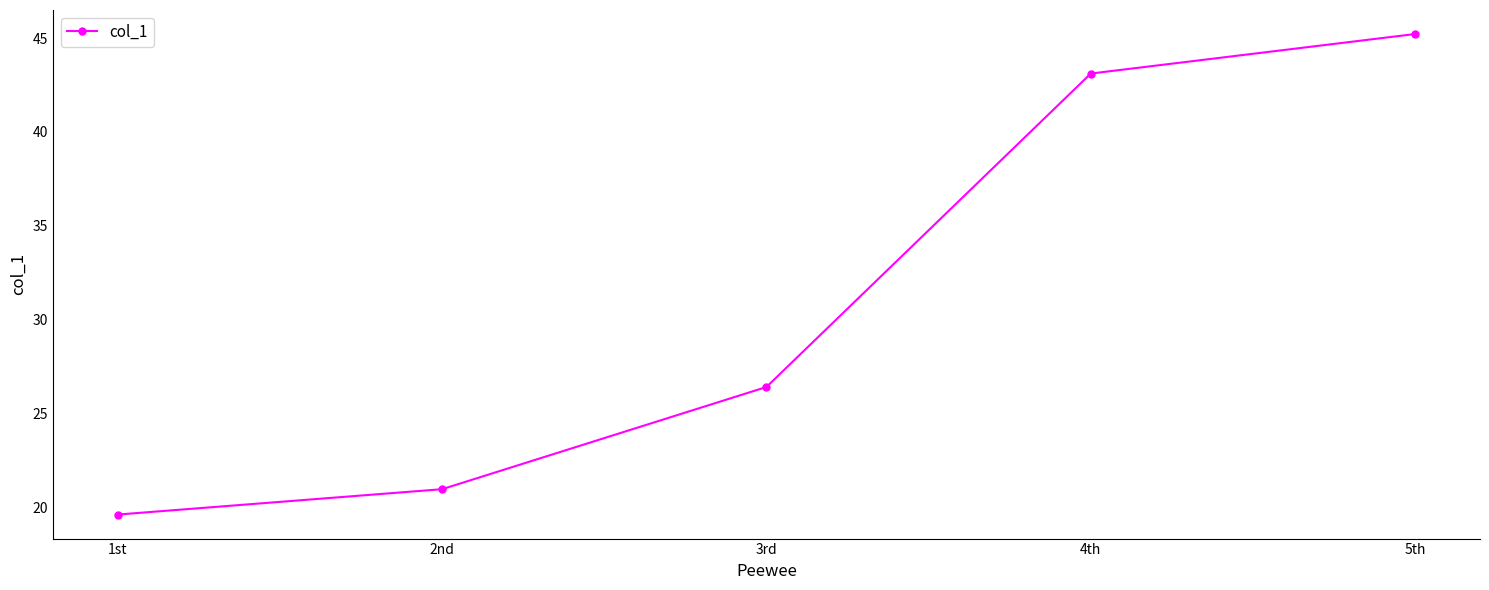

What is the value of the 1st point from the left?

19.6